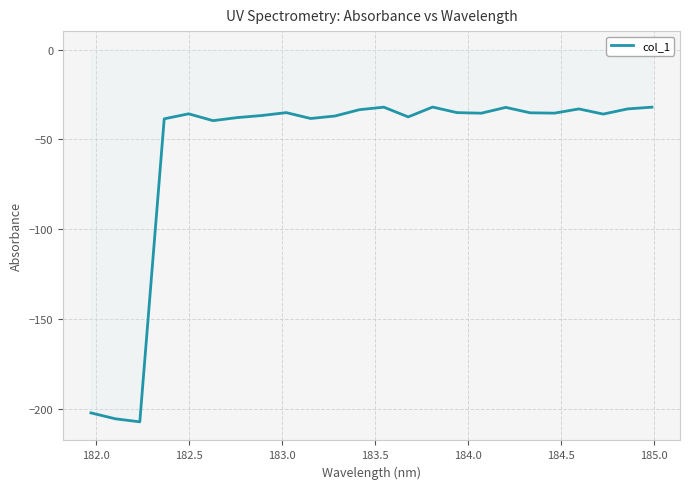

What is the smallest value displayed?

-207.3